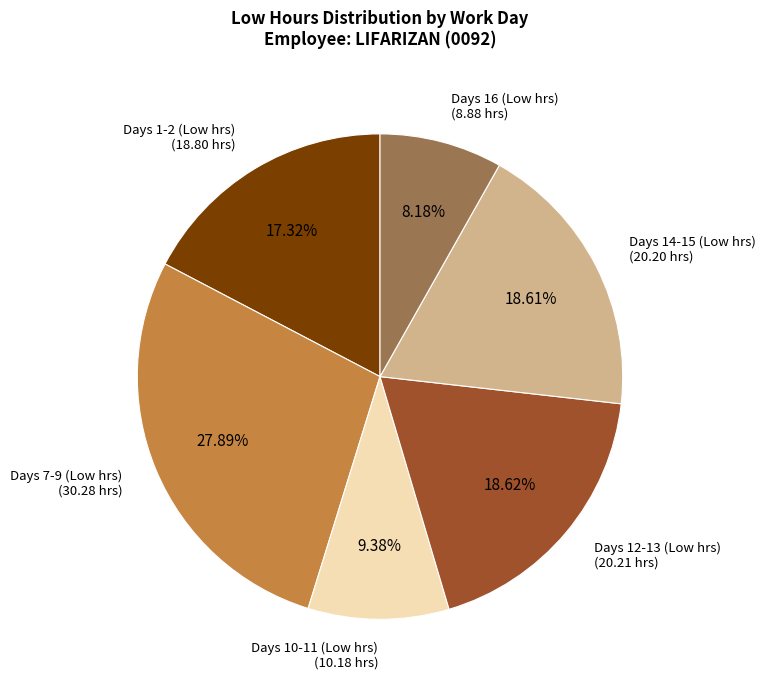

Is there any slice that represents more than half of the pie?

No